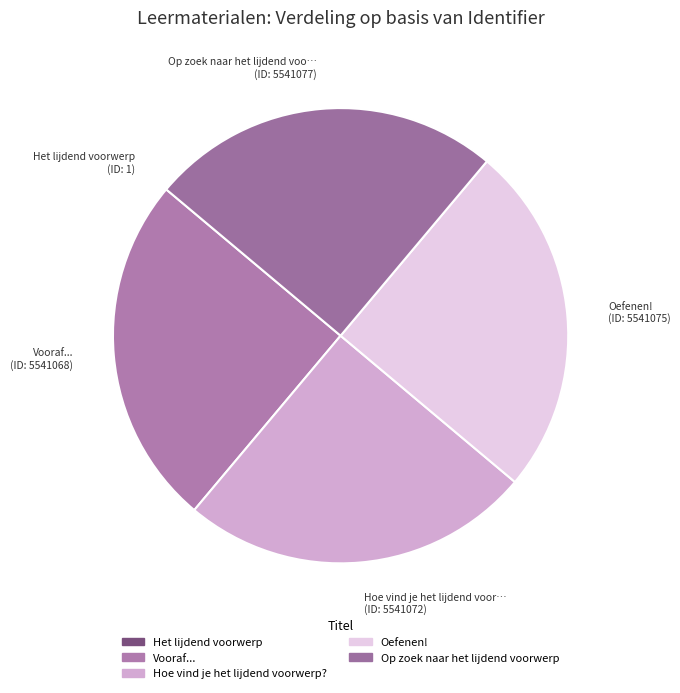

To the nearest percent, what is the combined percentage of Oefenen! and Hoe vind je het lijdend voorwerp??

50%